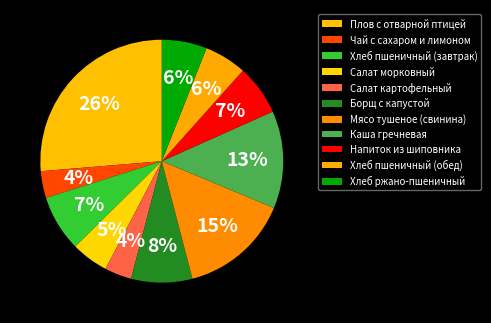

Is there a majority slice in this chart?

No